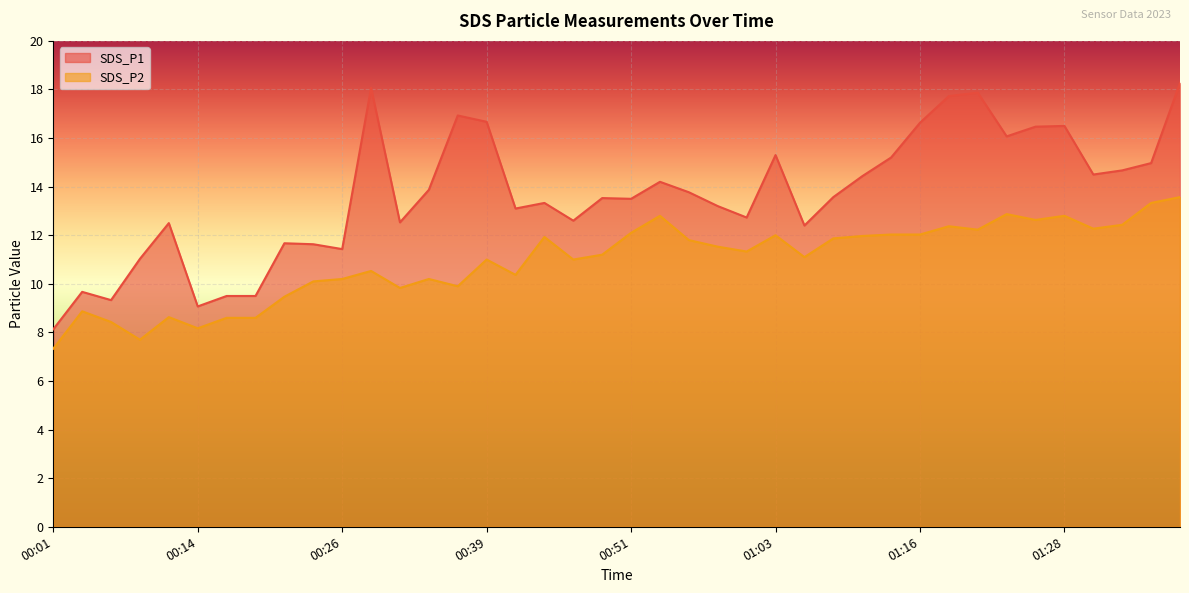

How many interior local peaks does the SDS_P1 series have?

11